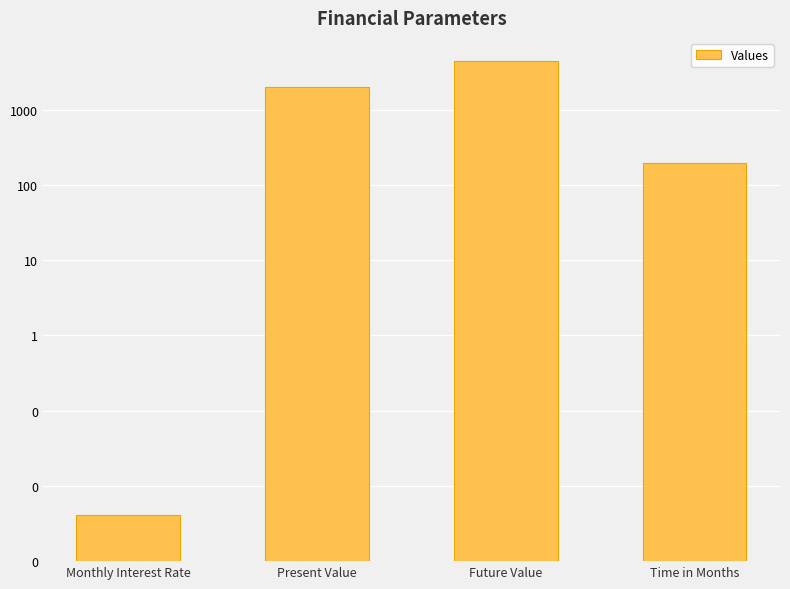

What is the change in value from Monthly Interest Rate to Future Value?

+4500.0